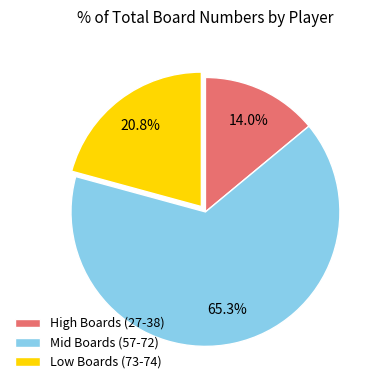

Rank the categories by value from lowest to highest.

High Boards (27-38), Low Boards (73-74), Mid Boards (57-72)